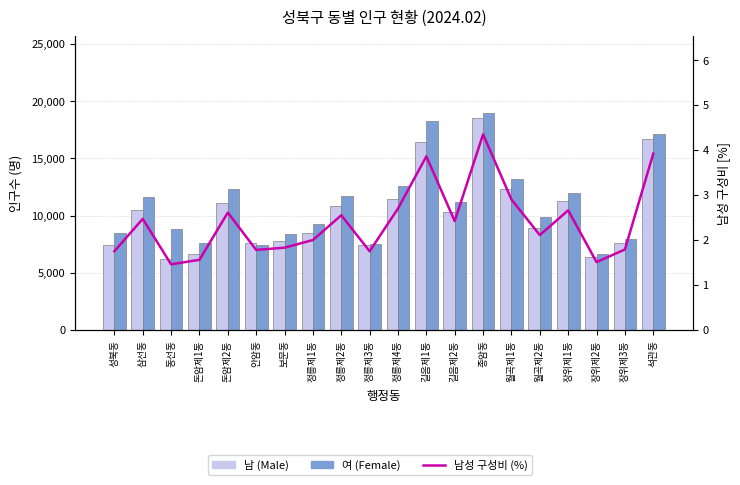

Reading right to left, transcribe all the data shown in this chart.

남 (Male): 16651.0	7609.0	6400.0	11308.0	8954.0	12301.0	18491.0	10271.0	16388.0	11468.0	7429.0	10826.0	8507.0	7754.0	7574.0	11071.0	6633.0	6208.0	10486.0	7424.0
여 (Female): 17122.0	7915.0	6666.0	12001.0	9880.0	13234.0	19002.0	11227.0	18280.0	12566.0	7542.0	11677.0	9253.0	8421.0	7426.0	12349.0	7586.0	8815.0	11631.0	8507.0
남성 구성비 (%): 3.9	1.8	1.5	2.7	2.1	2.9	4.3	2.4	3.9	2.7	1.8	2.5	2.0	1.8	1.8	2.6	1.6	1.5	2.5	1.8